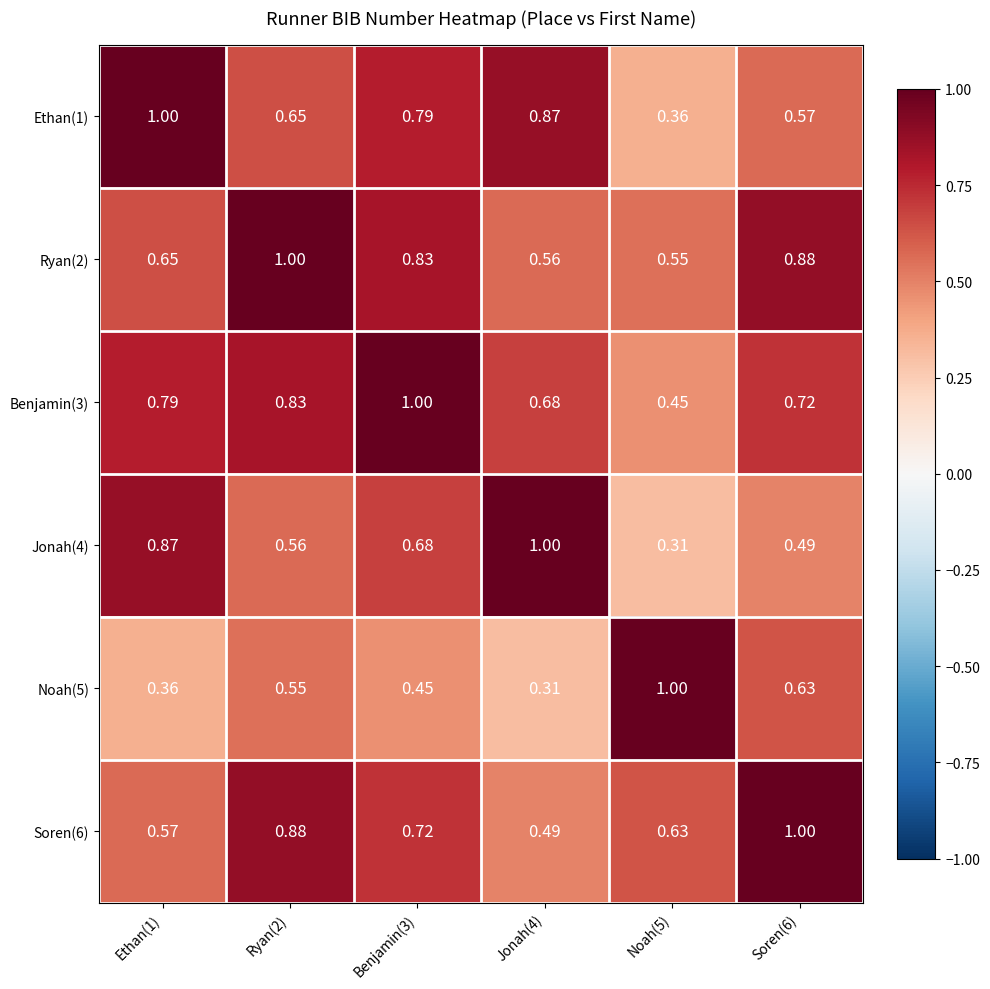

List the series in order of their peak value, lowest first.

Ethan(1), Ryan(2), Benjamin(3), Jonah(4), Noah(5), Soren(6)